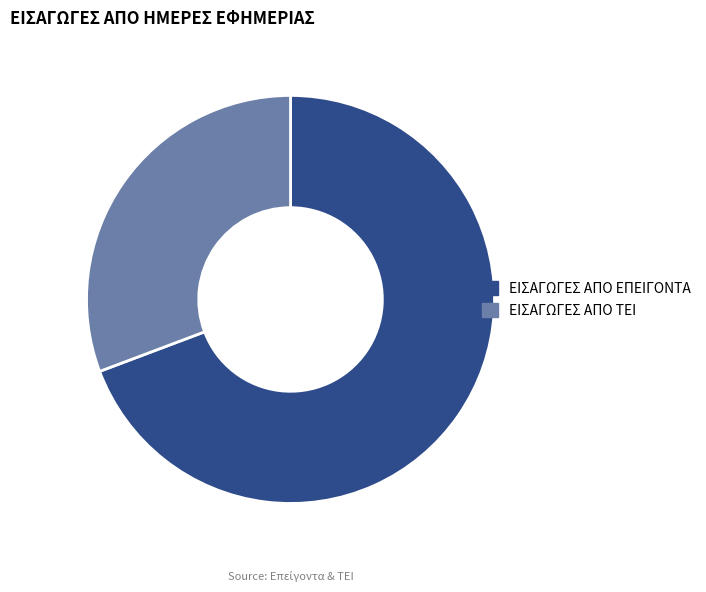

The ΕΙΣΑΓΩΓΕΣ ΑΠΟ ΤΕΙ slice represents 22% of the pie. True or false?

False